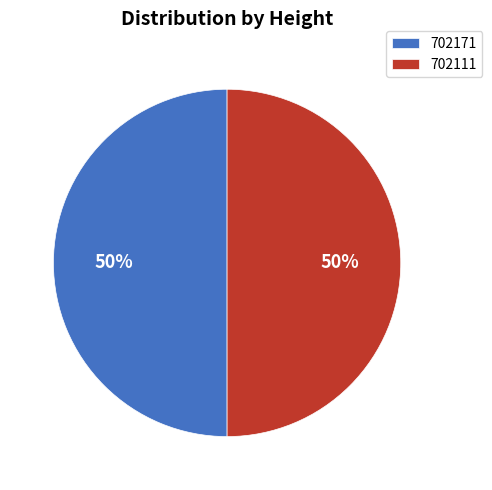

To the nearest percent, what portion does 702171 represent?

50%